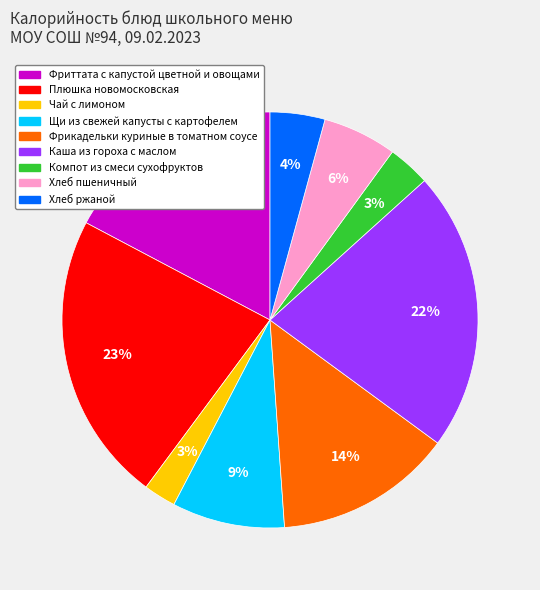

Which category has the biggest portion of the pie?

Плюшка новомосковская